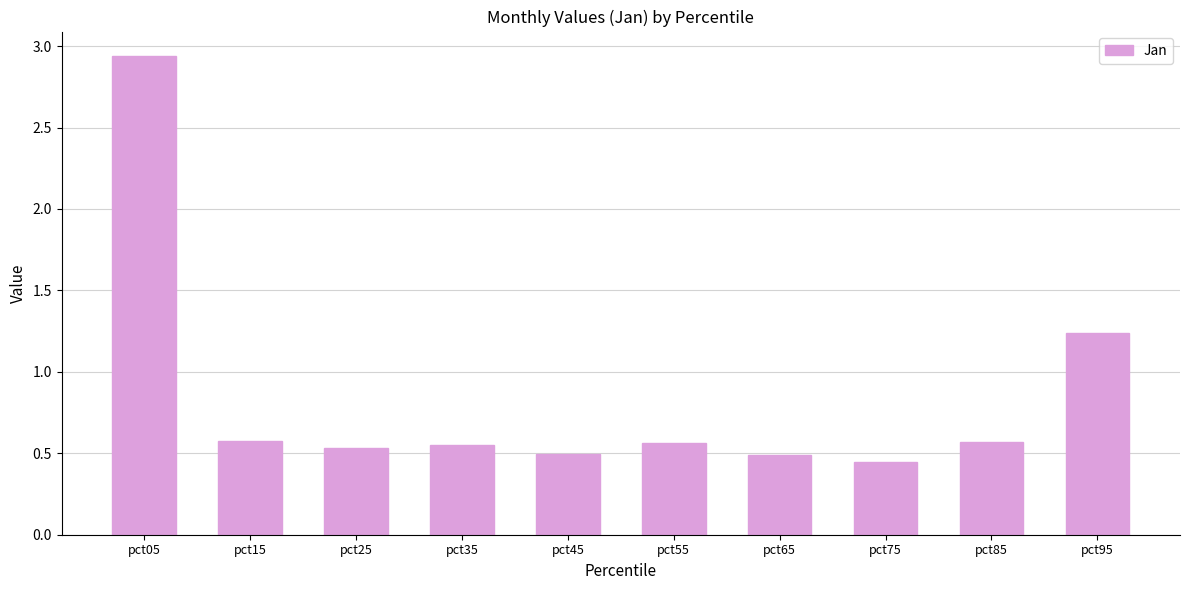

At which category does the chart reach its peak across all series?

pct05